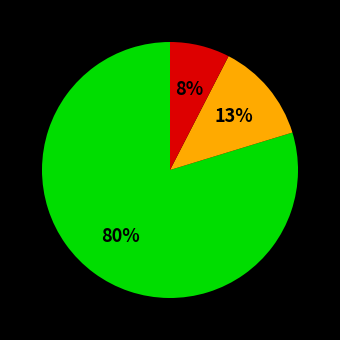

To the nearest percent, what is the average slice percentage?

33%